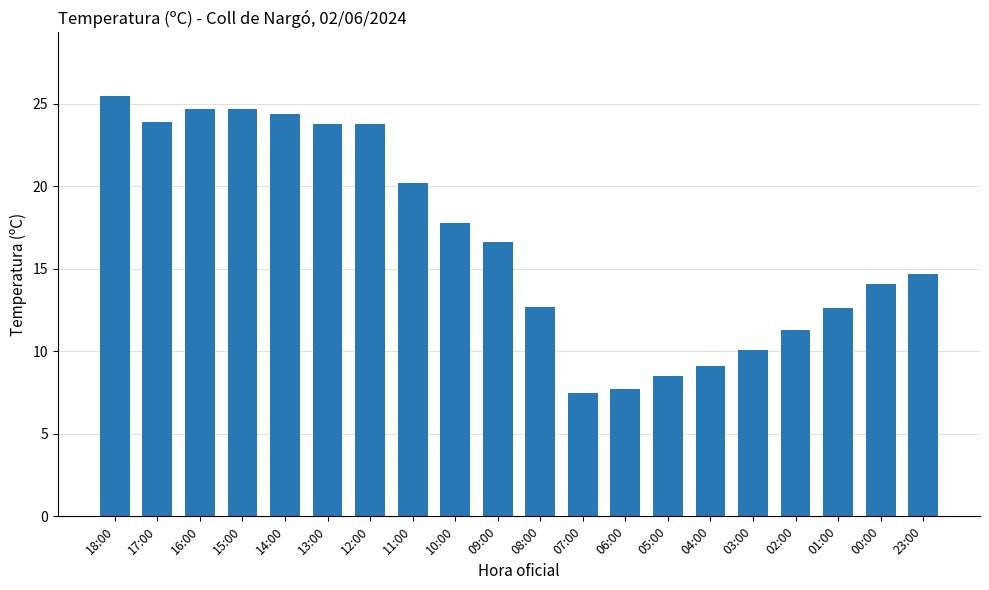

Where is the data nearest to the value 16?

09:00